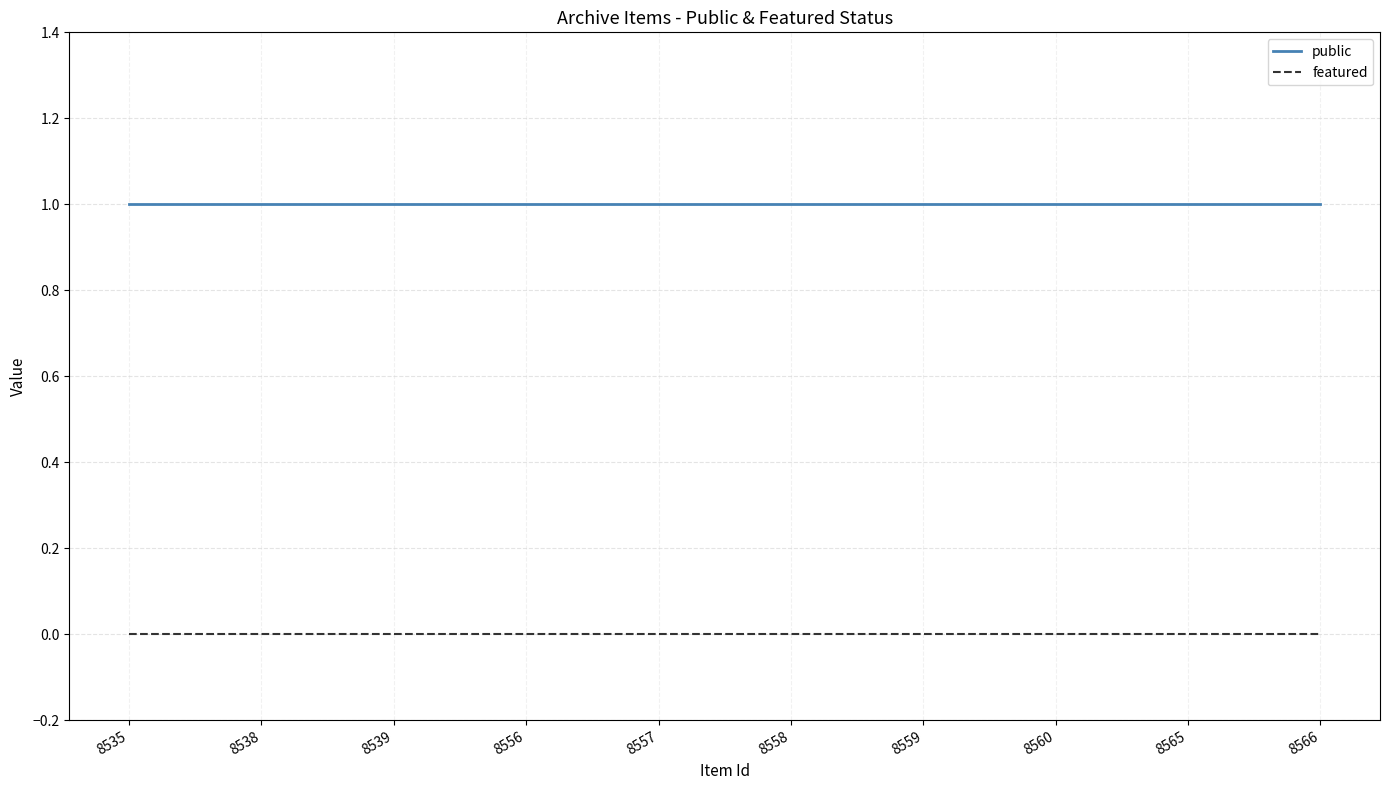

How many lines are shown in the chart?

2